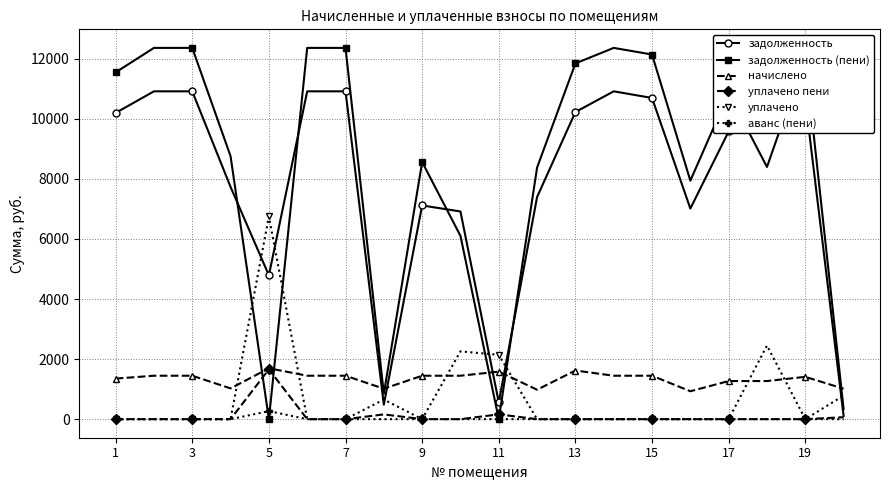

What is the maximum value for уплачено пени?

1658.8